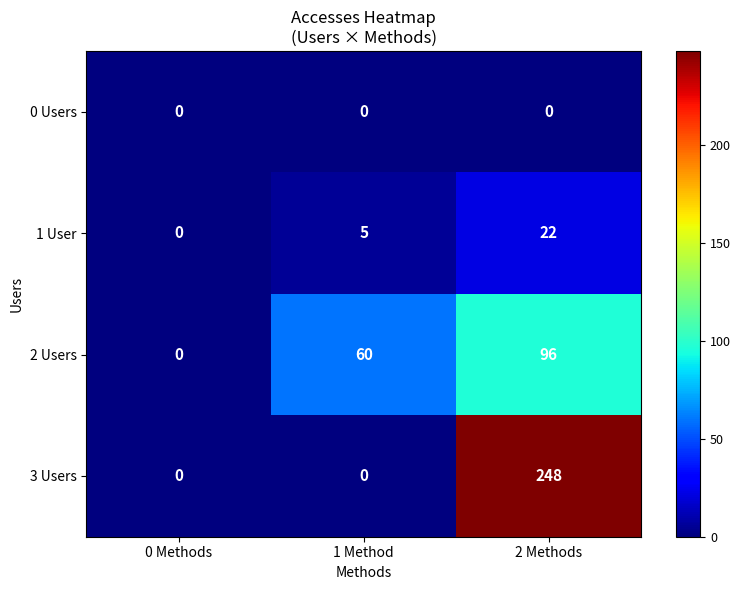

At 2 Methods, list the series in order from smallest to largest.

0 Users, 1 User, 2 Users, 3 Users